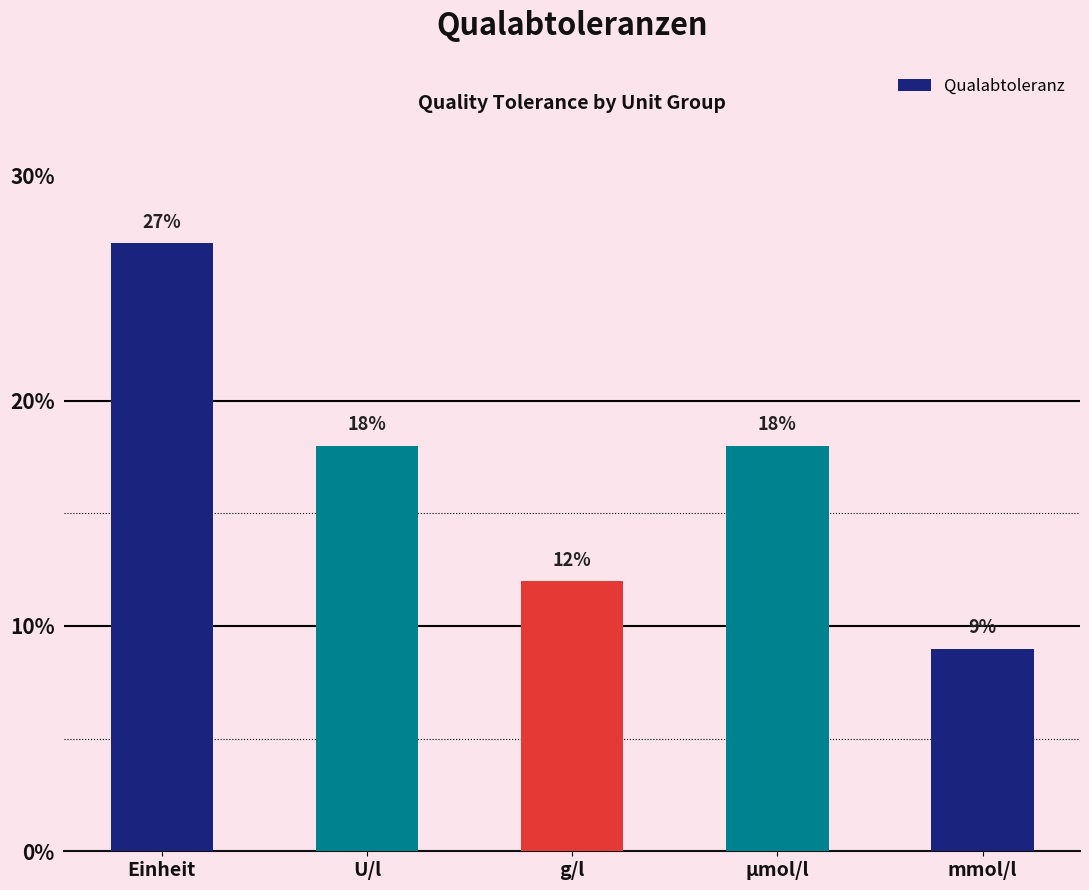

Are the bars horizontal?

No